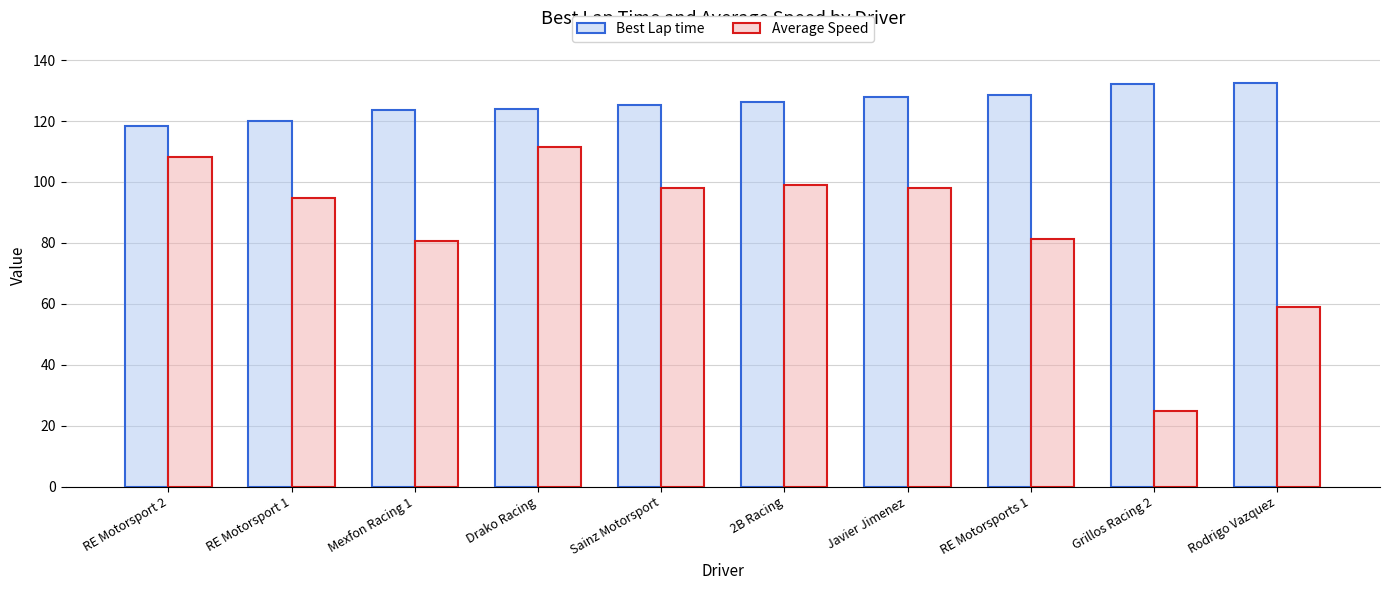

Read the Best Lap time value at Sainz Motorsport.

125.1